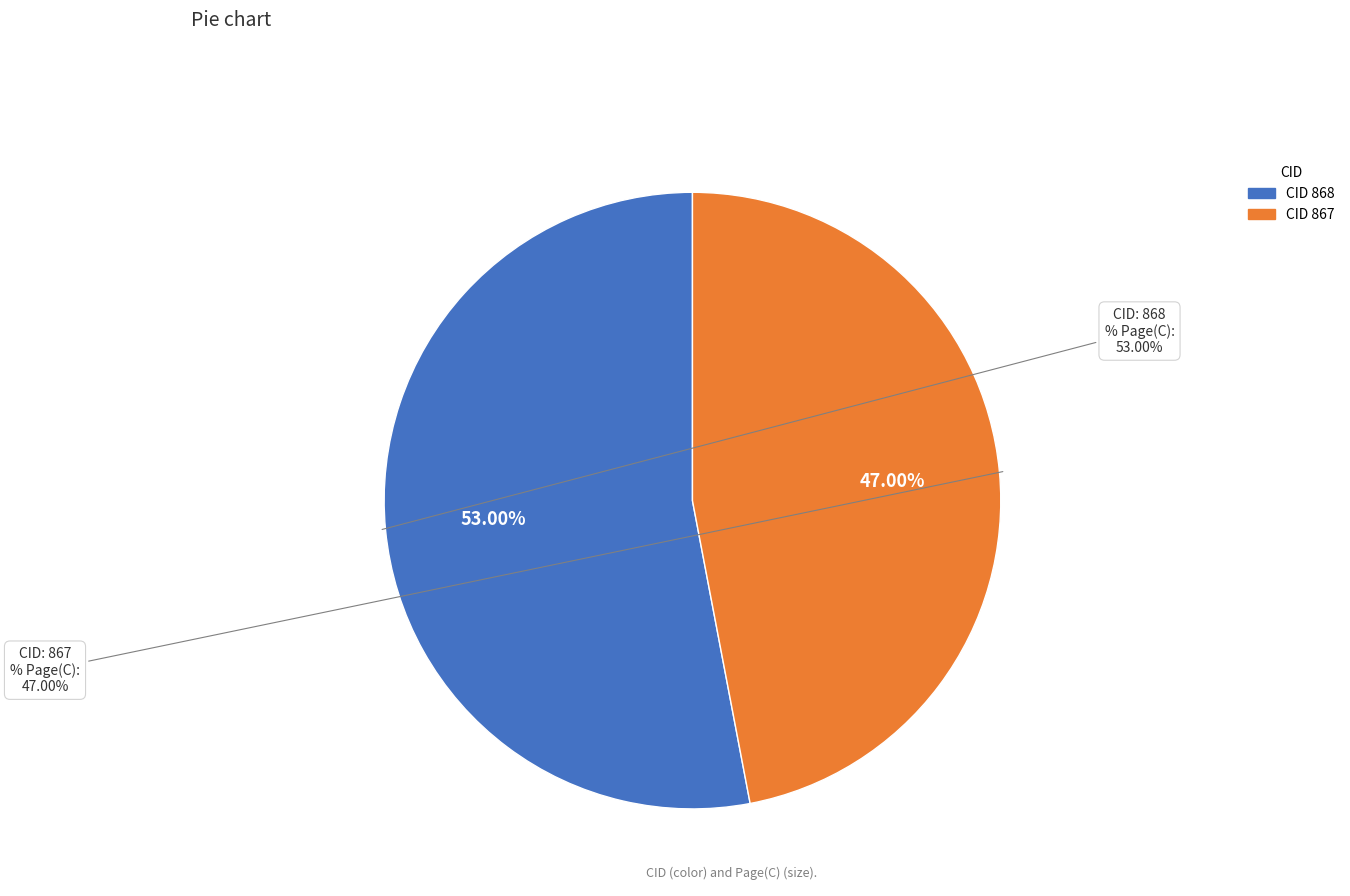

How many segments does this pie chart have?

2